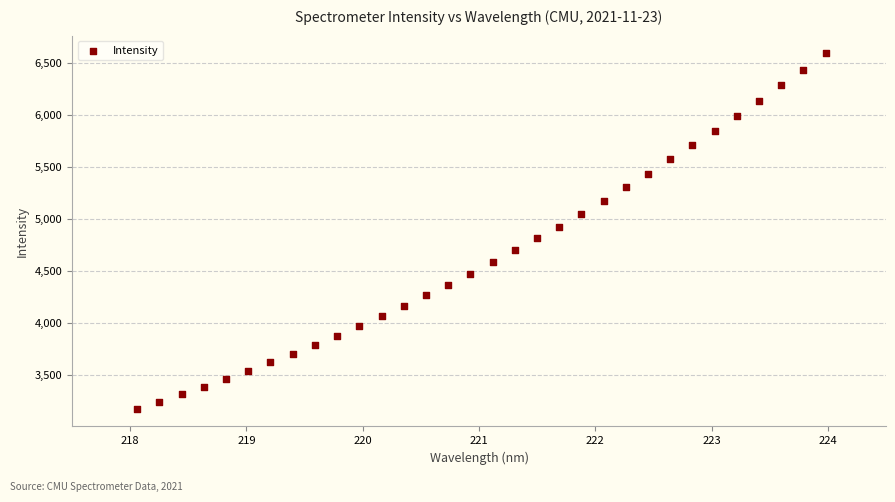

What is the range of Y values (max minus min)?

3415.2